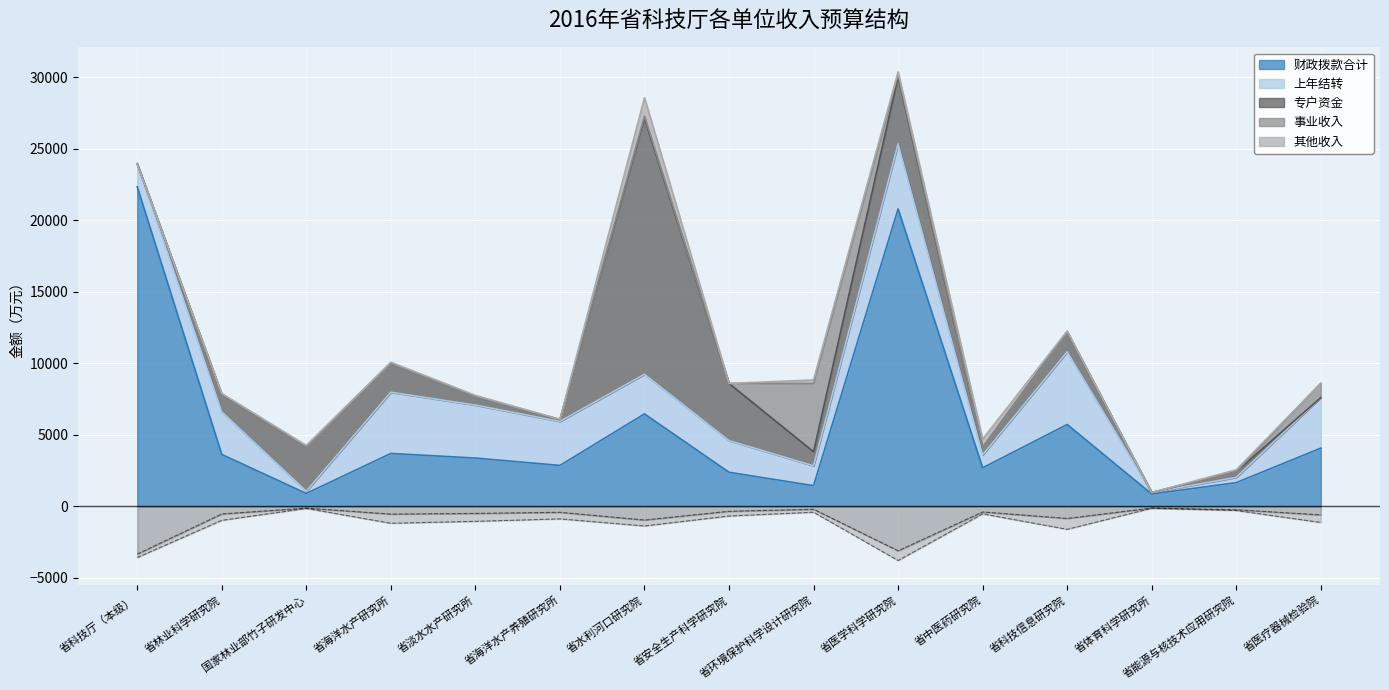

What is the sum of the 财政拨款合计 values at 省中医药研究院 and 国家林业部竹子研发中心?

3573.2